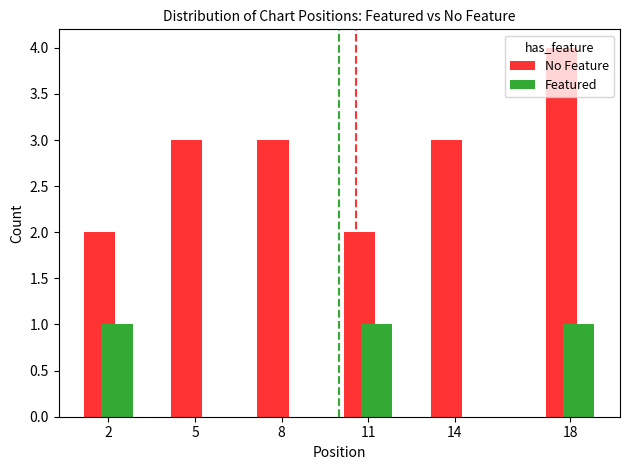

Reading left to right, extract all data points from this chart.

No Feature: 2	3	3	2	3	4
Featured: 1	0	0	1	0	1